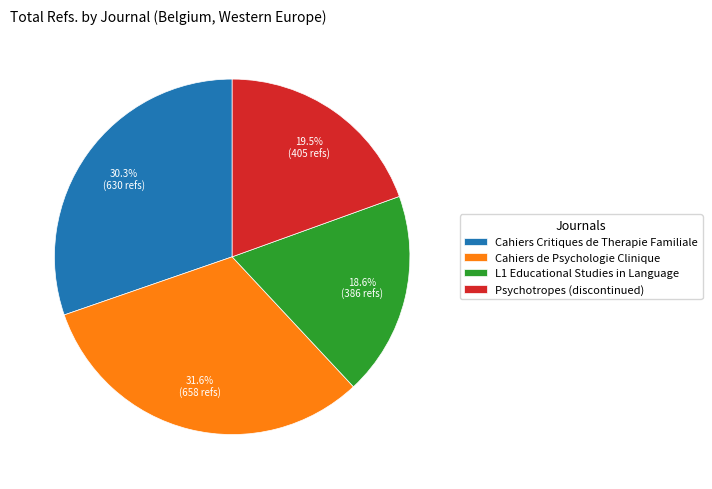

What is the ratio of the value at Psychotropes (discontinued) to the value at Cahiers de Psychologie Clinique?

0.6